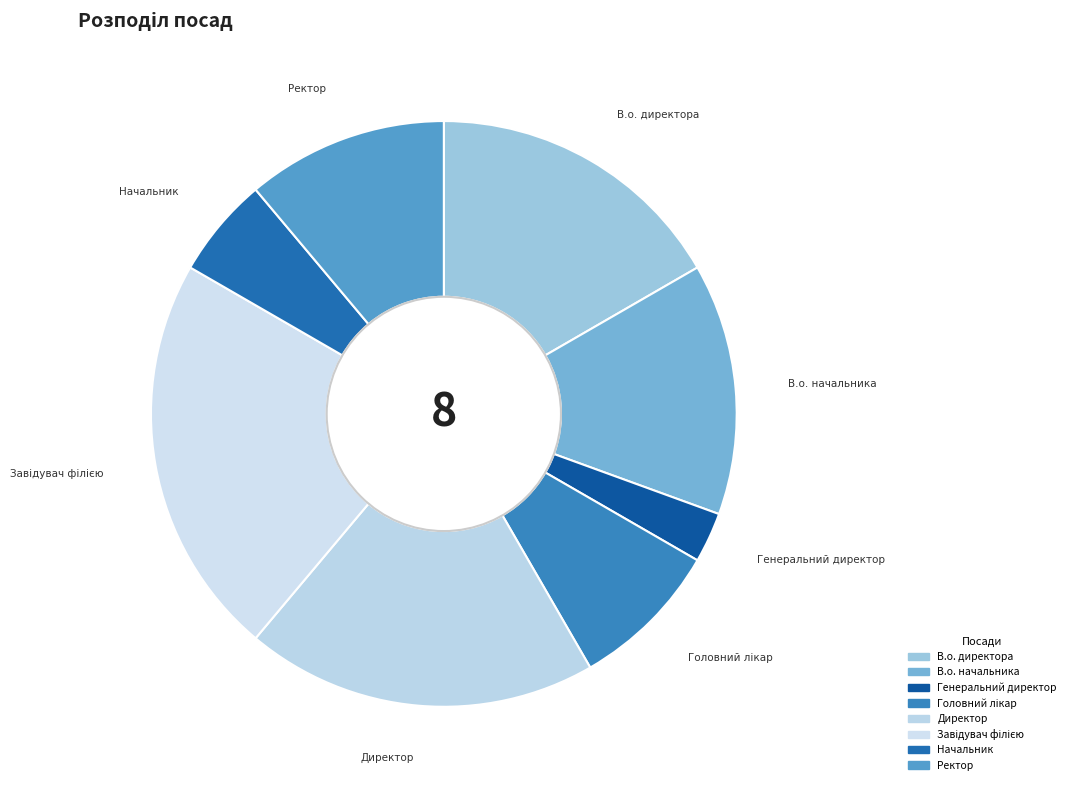

Does any single category account for the majority?

No